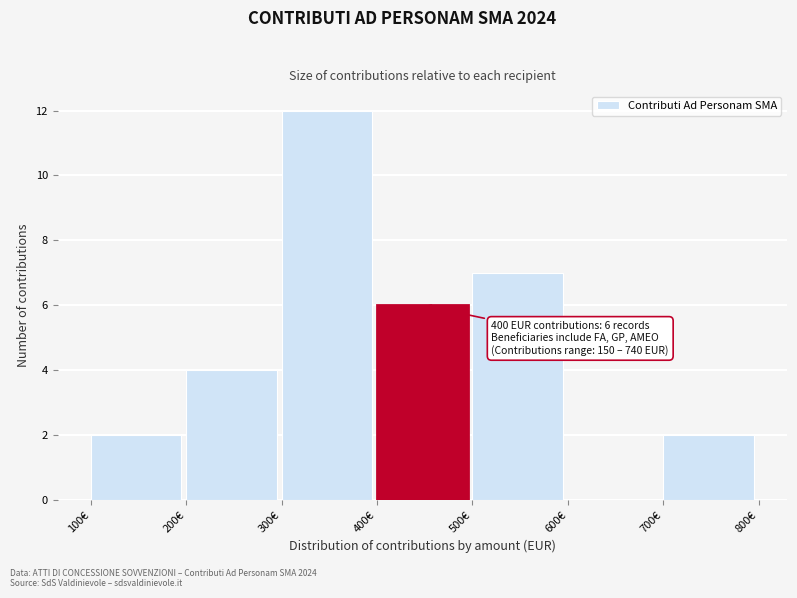

Which range on the x-axis has the tallest bar?

300 to 400